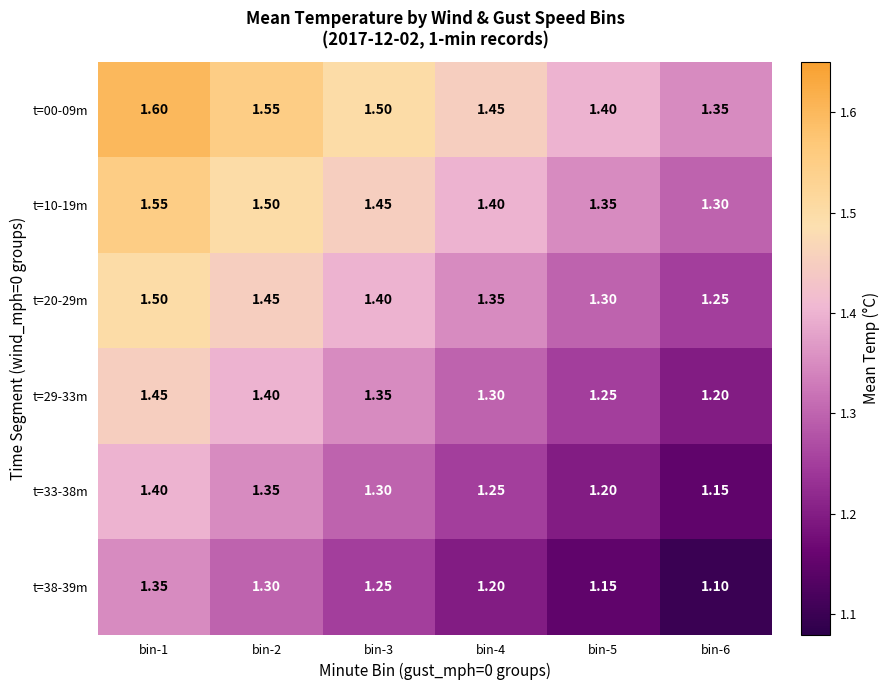

Is the value of t=20-29m at bin-1 greater than the value of t=38-39m at bin-5?

Yes